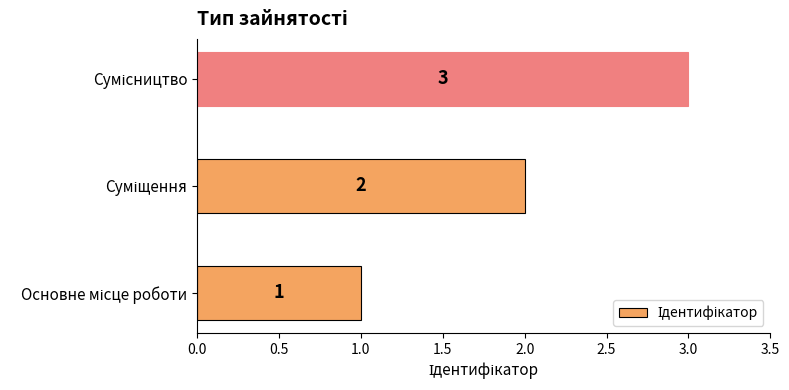

What is the sum of all values?

6